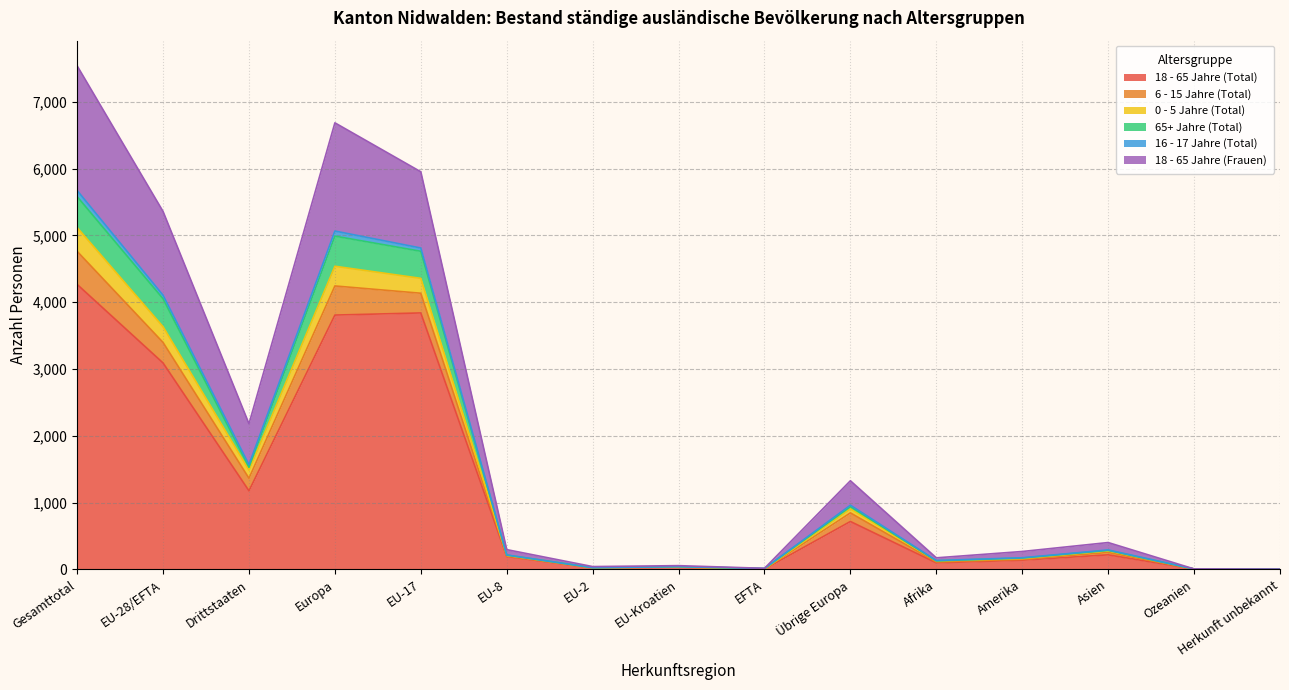

Does the chart display data point markers on the line(s)?

No